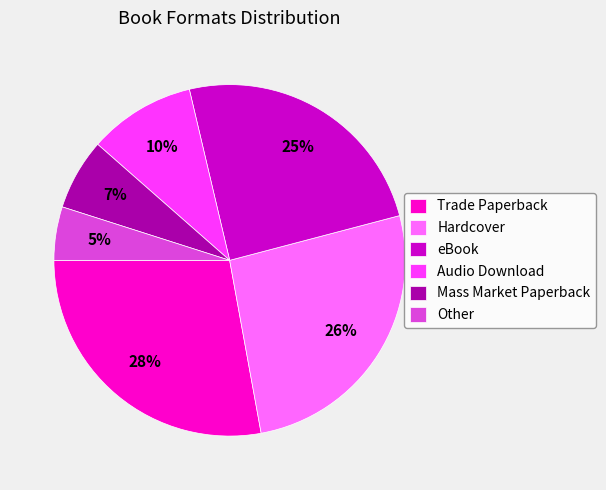

The Audio Download slice represents 10% of the pie. True or false?

True